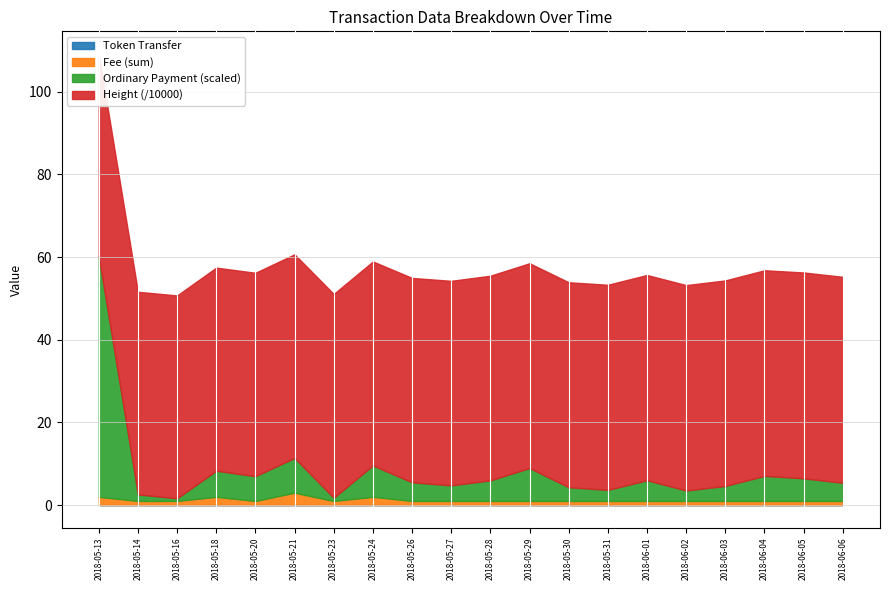

Is it true that Fee (sum) equals 1.5 at 2018-05-29?

False